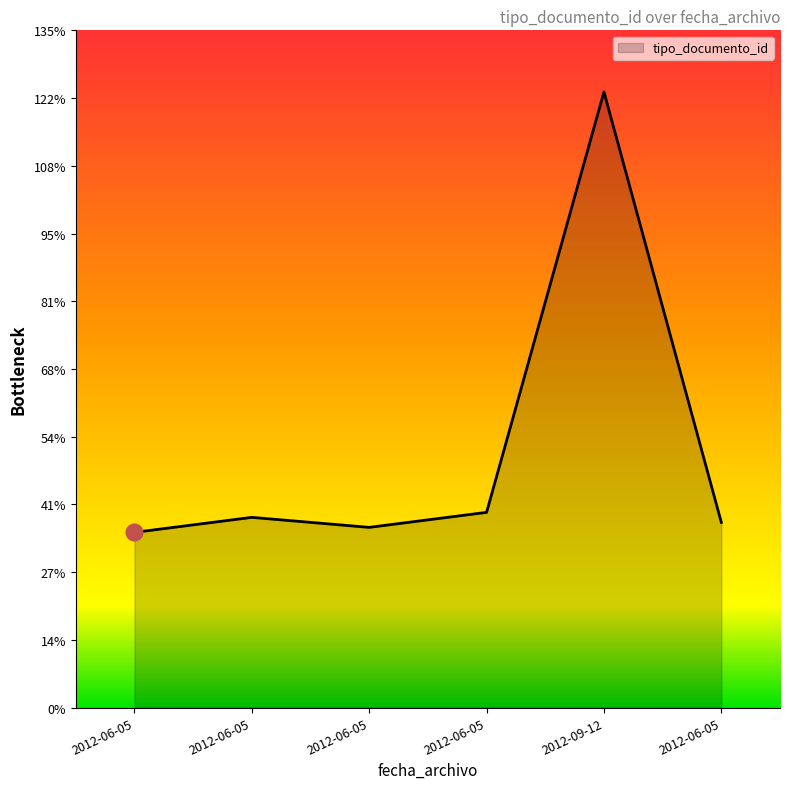

Rank the categories by value from highest to lowest.

2012-09-12, 2012-06-05, 2012-06-05, 2012-06-05, 2012-06-05, 2012-06-05